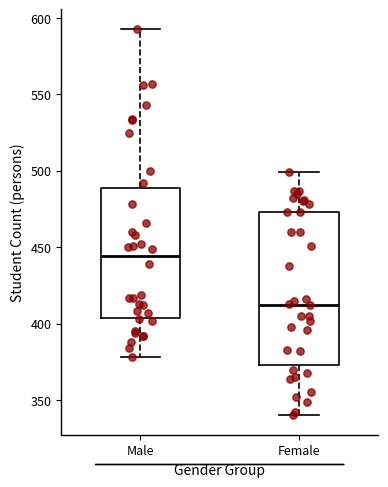

Where does the lower whisker of the box for Male end on the y-axis? The values are not printed on the chart, so give them approximately, as read against the axis.

380